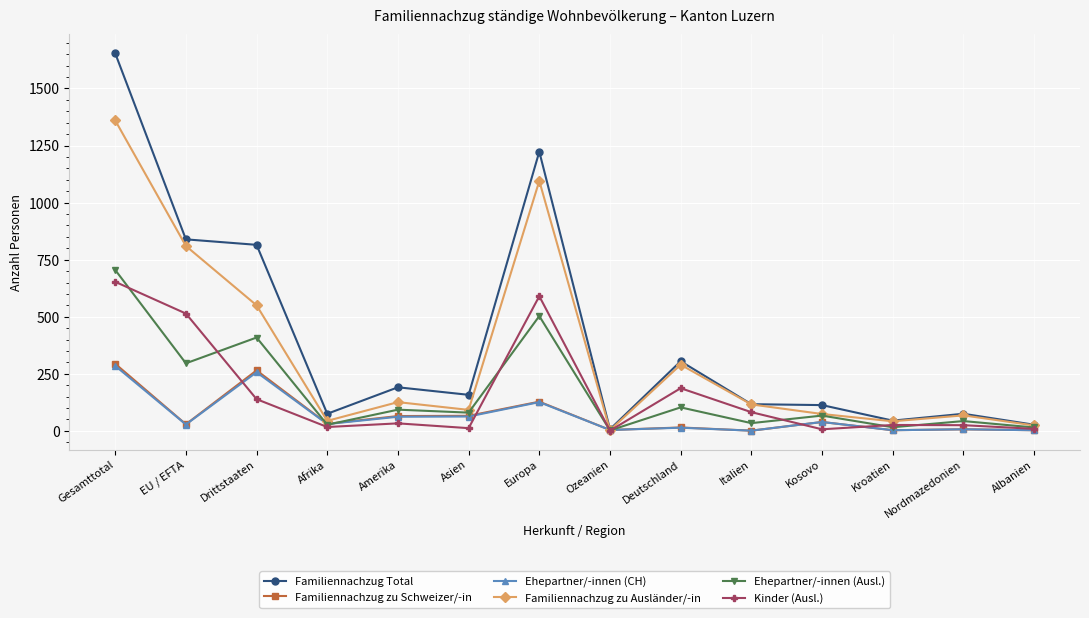

What is the maximum value shown in the chart?

1654